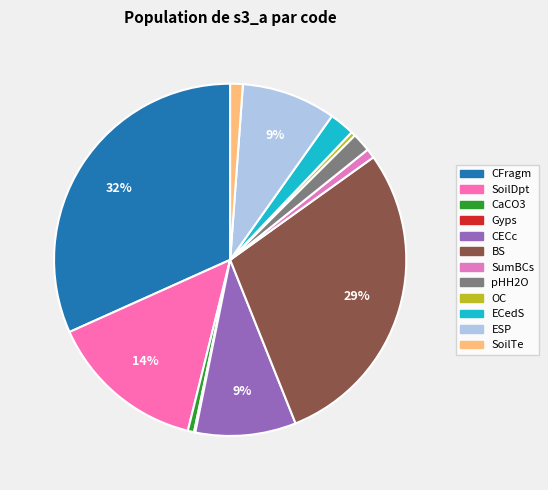

Combined, what portion of the pie is CECc and CaCO3?

9.8%